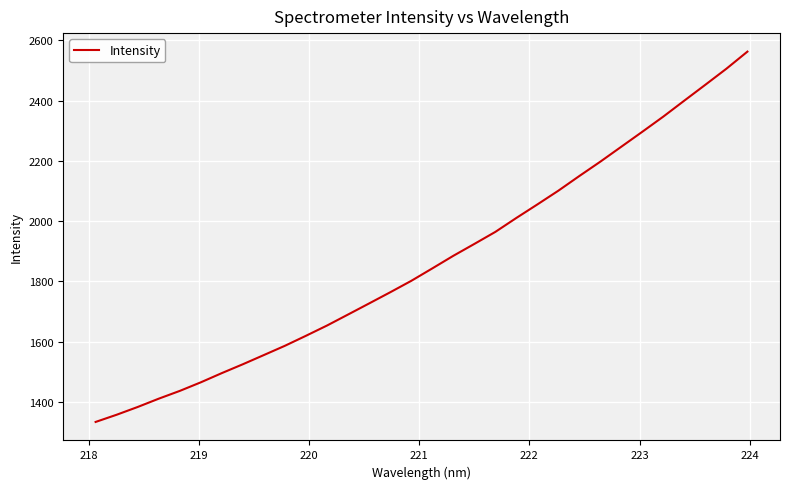

What is the sum of all values?

59754.6